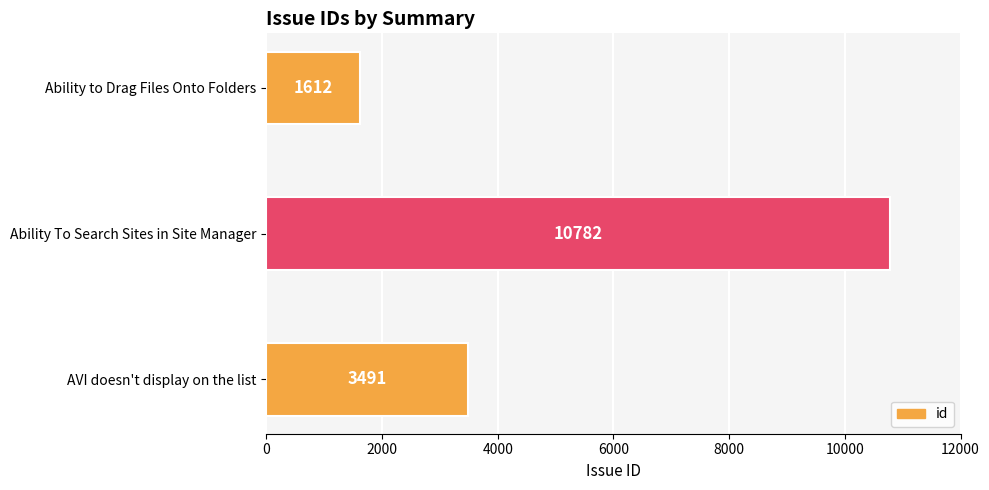

What is the minimum value shown in the chart?

1612